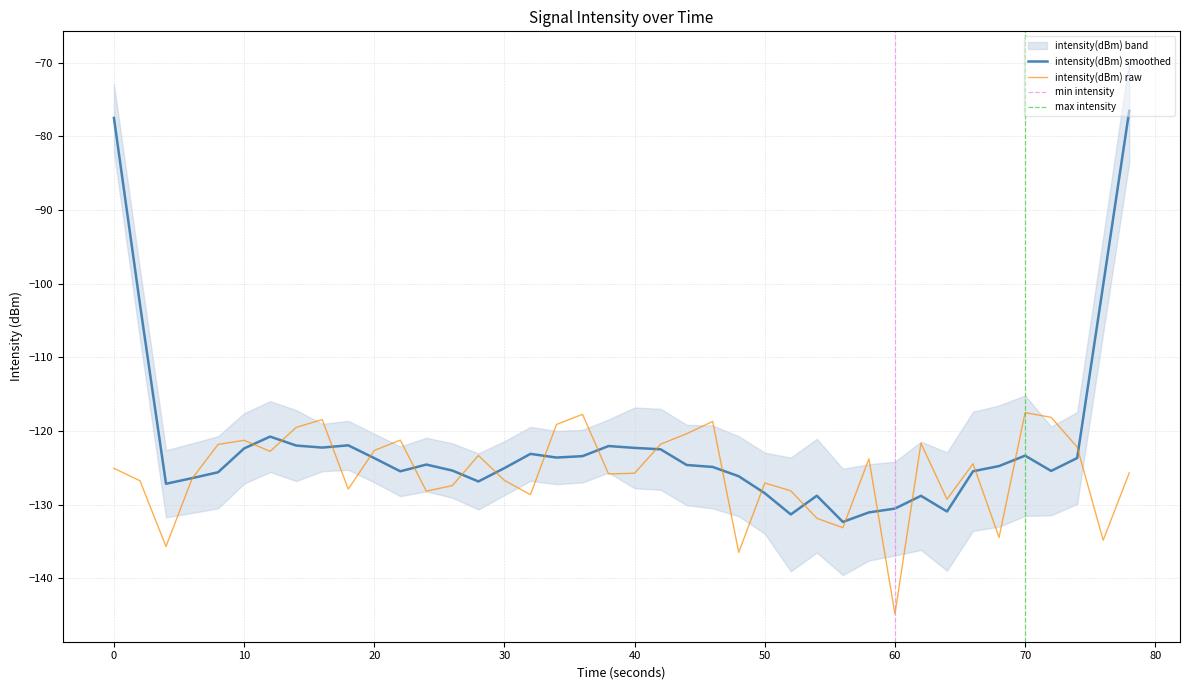

The intensity(dBm) raw series shows -43.7 at 40. True or false?

False